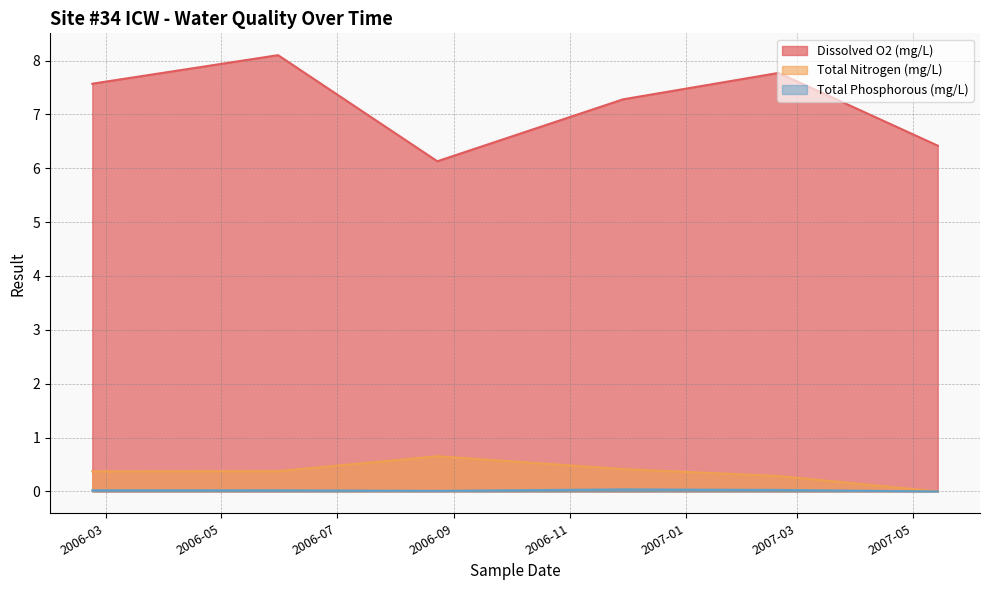

At which label is Total Phosphorous (mg/L) closest to 0?

2007-05-14